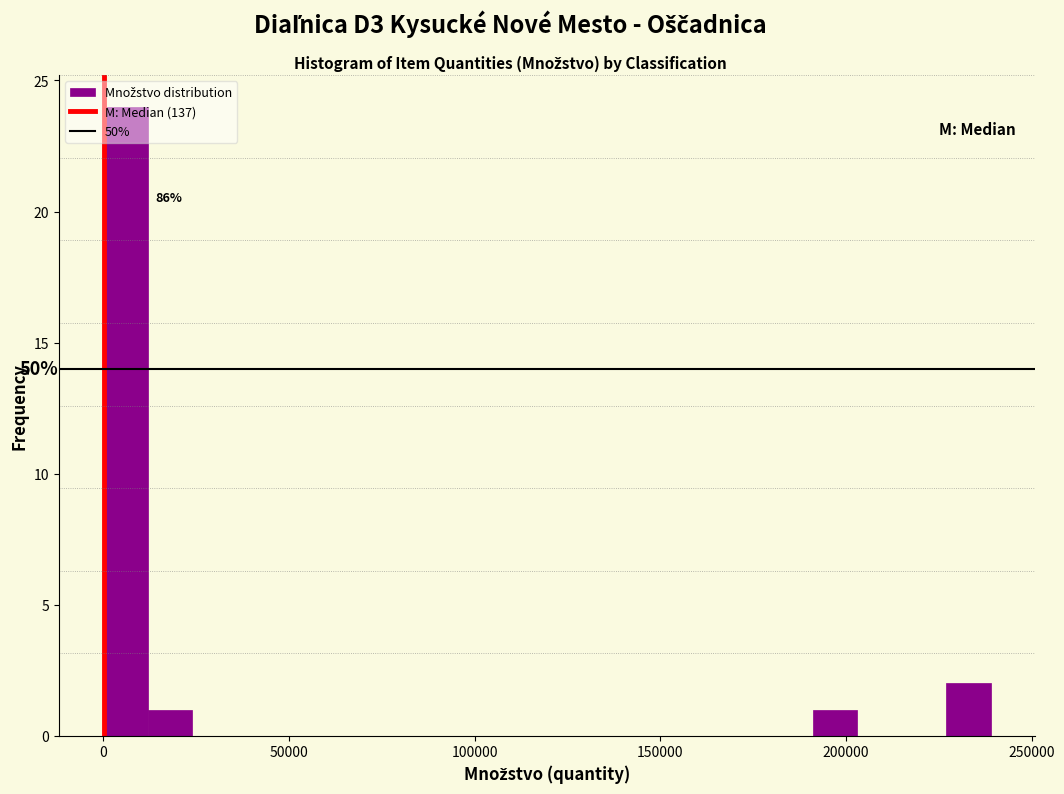

Around what value on the x-axis is the tallest bar? Give the approximate position of its centre, as read against the axis.

5000